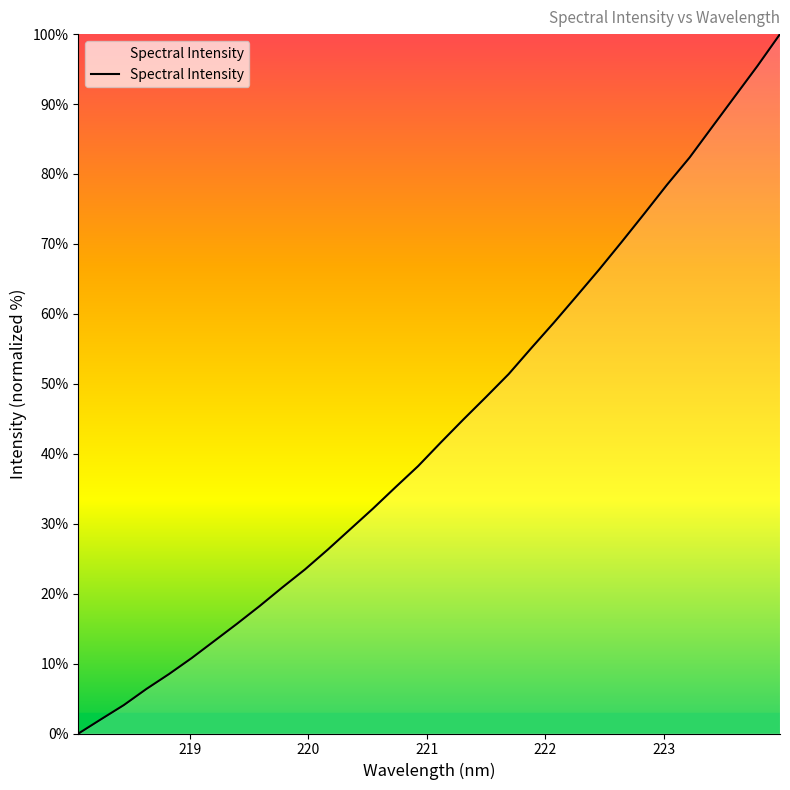

Reading right to left, transcribe all the data shown in this chart.

100.0	95.4	91.1	86.7	82.4	78.5	74.3	70.3	66.3	62.5	58.8	55.1	51.4	48.1	44.9	41.6	38.2	35.2	32.1	29.2	26.3	23.5	20.9	18.2	15.7	13.2	10.8	8.5	6.4	4.1	2.0	0.0